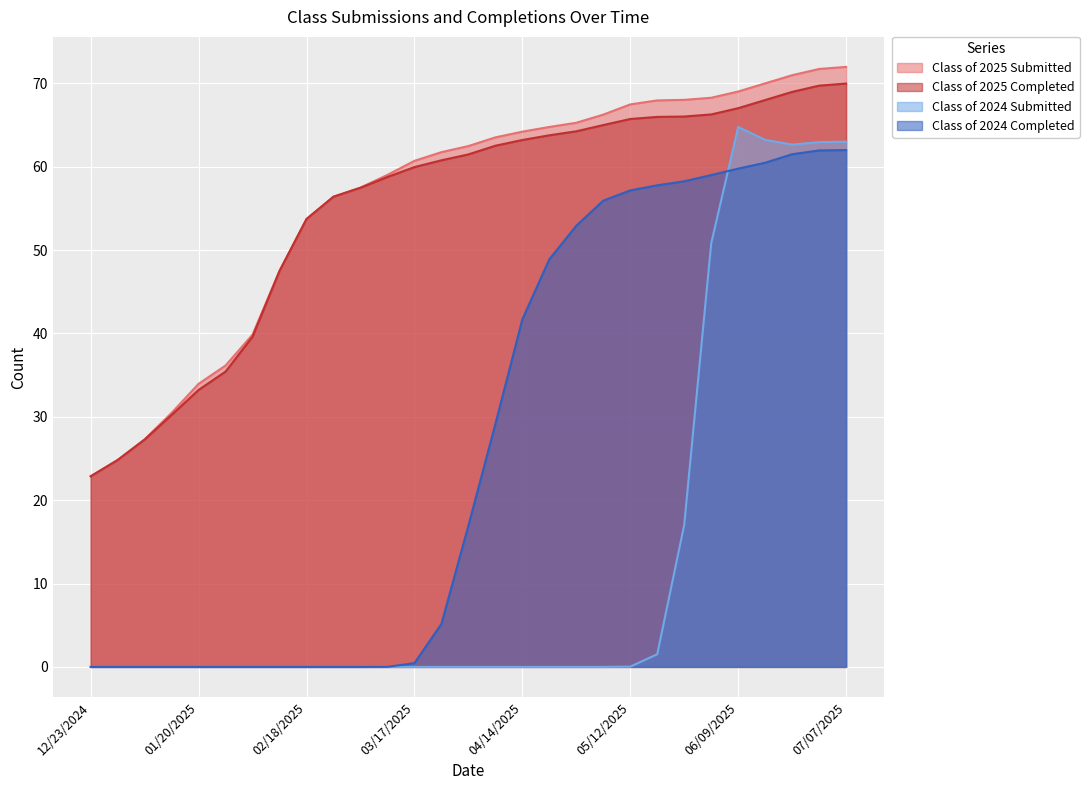

How many values in the Class of 2024 Submitted series exceed 0?

9